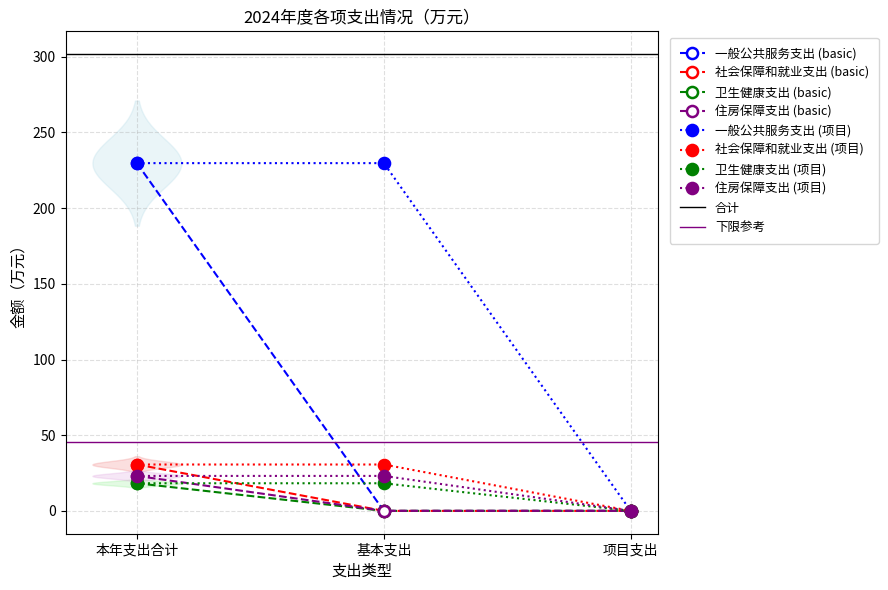

What is the label of the 1st point from the left?

本年支出合计